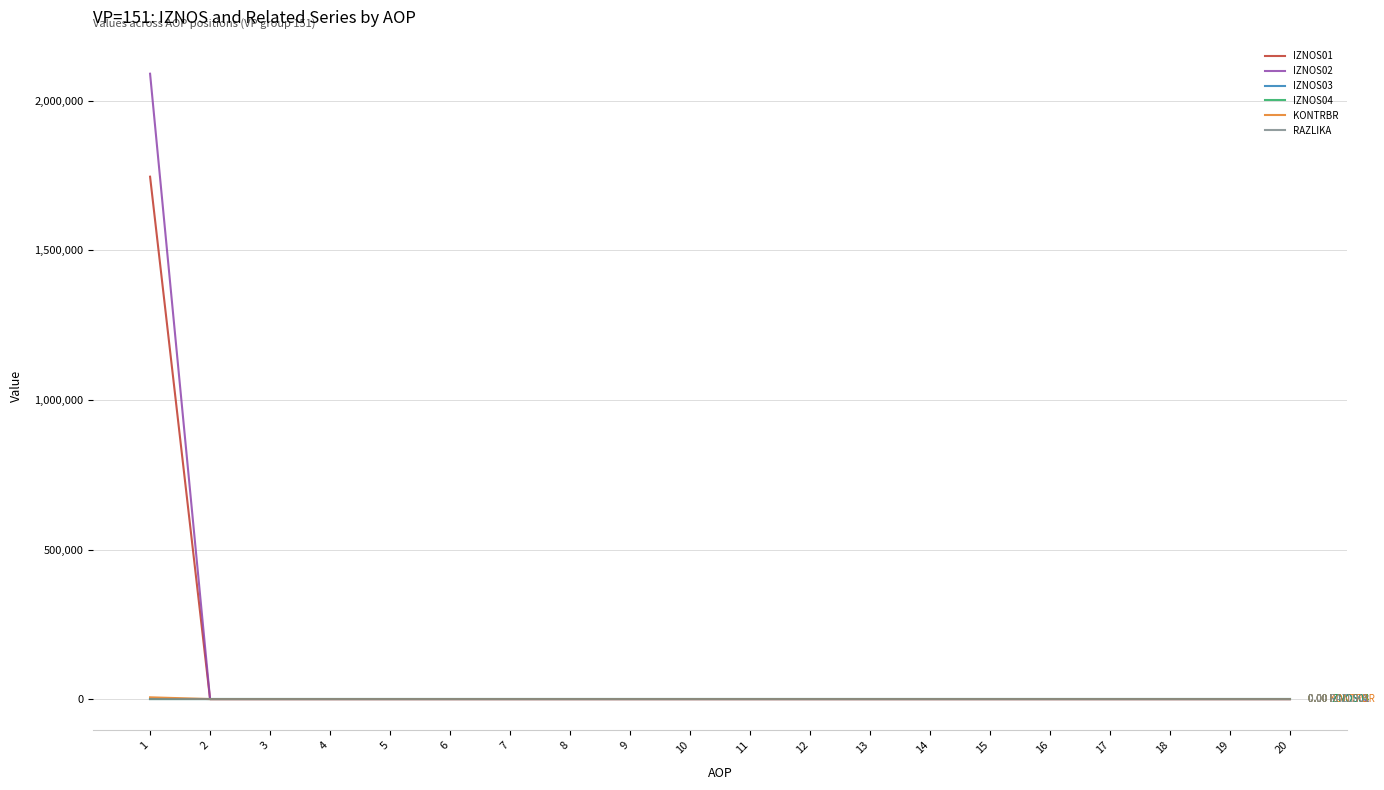

What is the average value of the IZNOS02 series?

104537.3